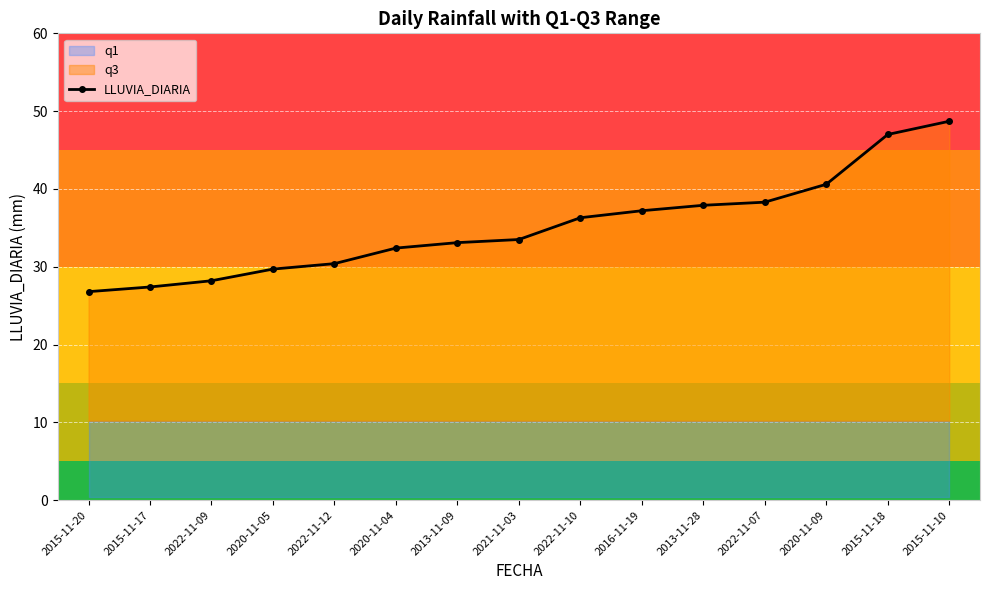

What is the change in value from 2013-11-28 to 2015-11-18?

+9.1